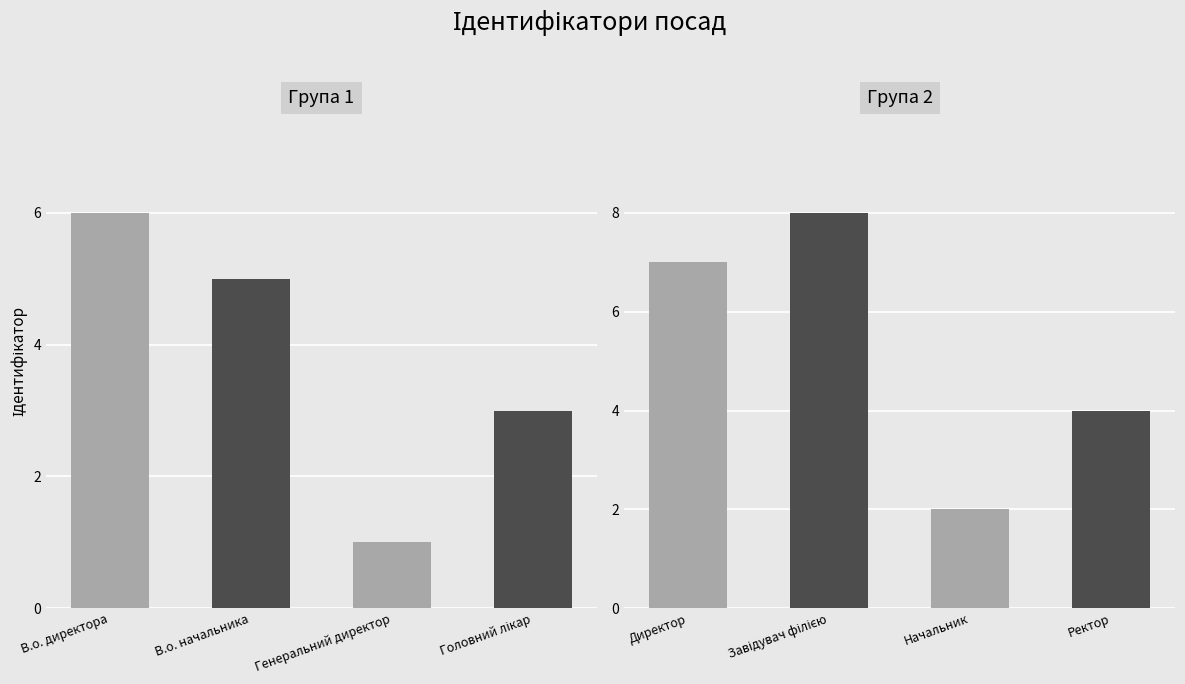

Between В.о. начальника and Завідувач філією, which is larger?

Завідувач філією